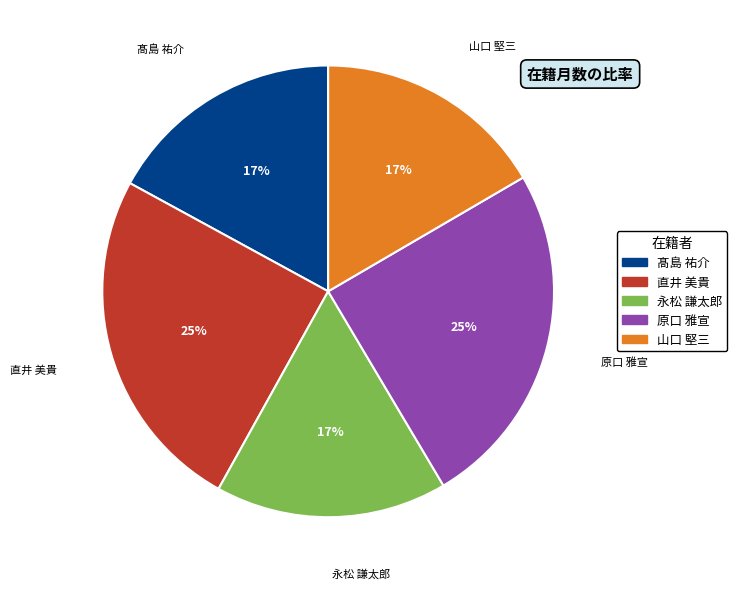

Does 永松 謙太郎 represent more than half of the total?

No